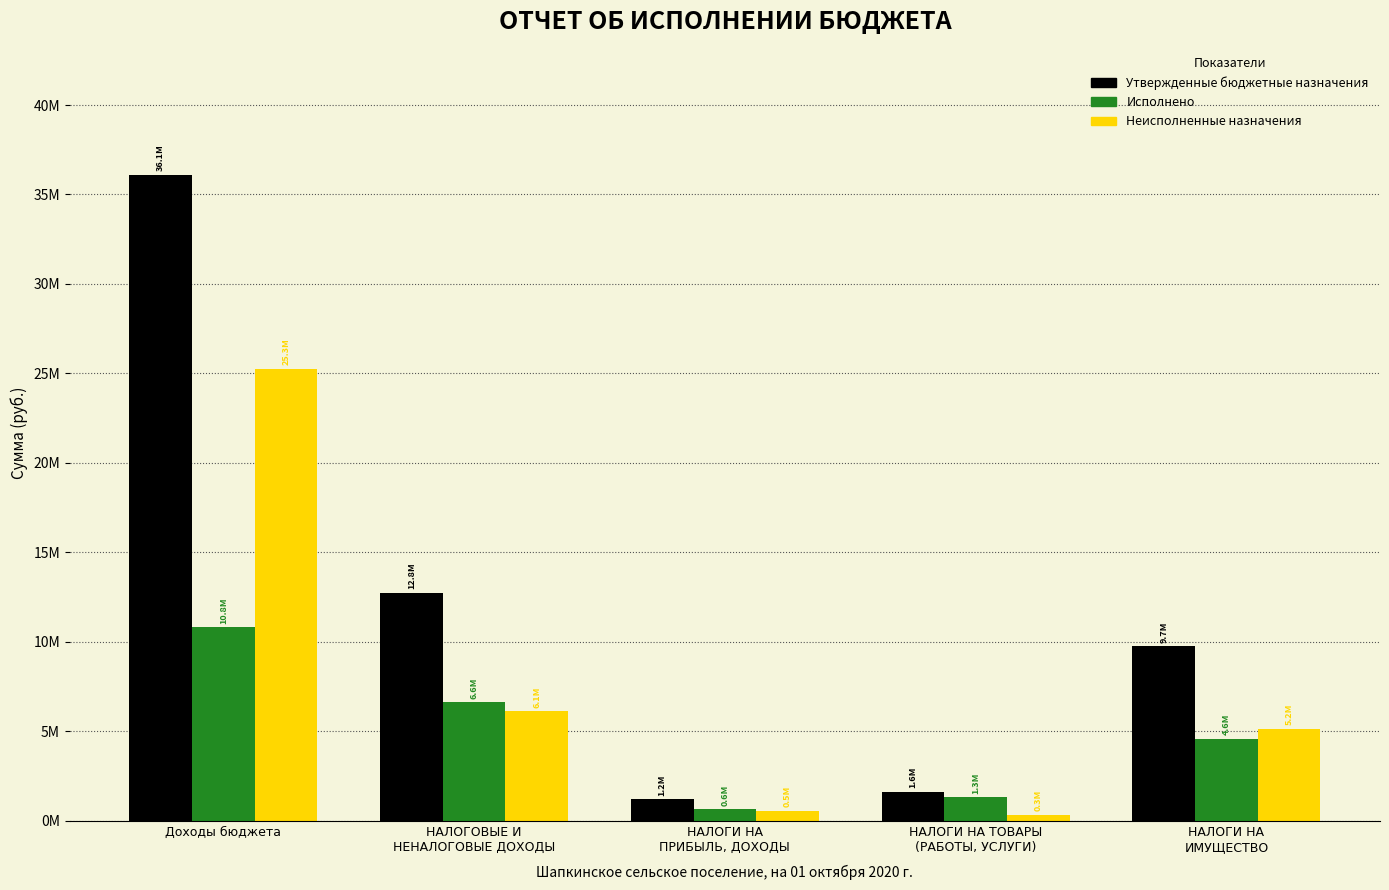

Does the chart contain stacked bars?

No